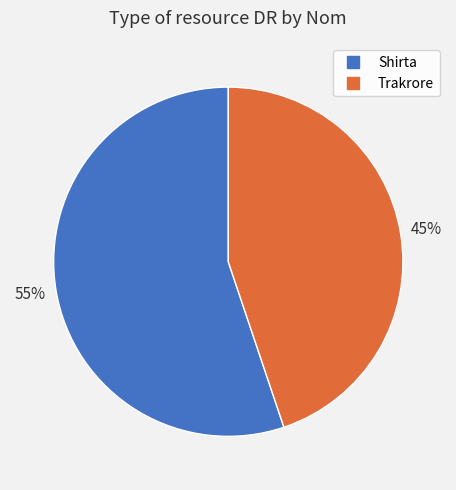

Which slice is the smallest?

Trakrore